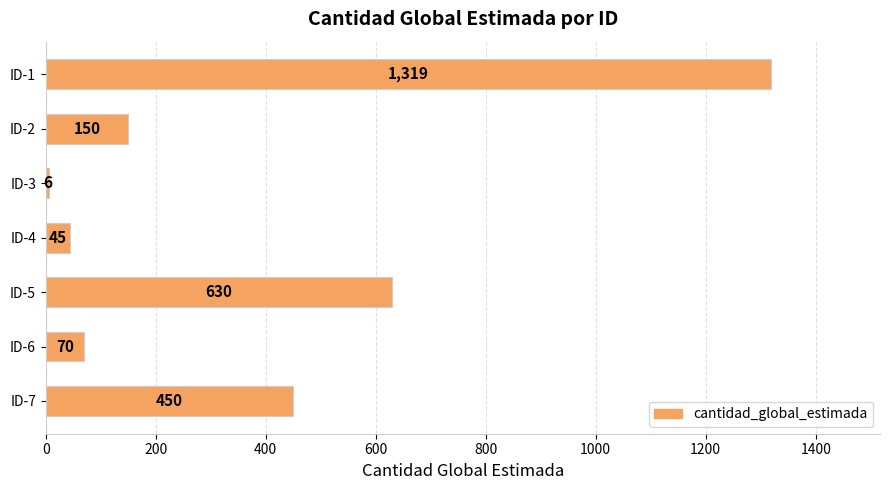

What is the difference between the maximum and minimum values?

1313